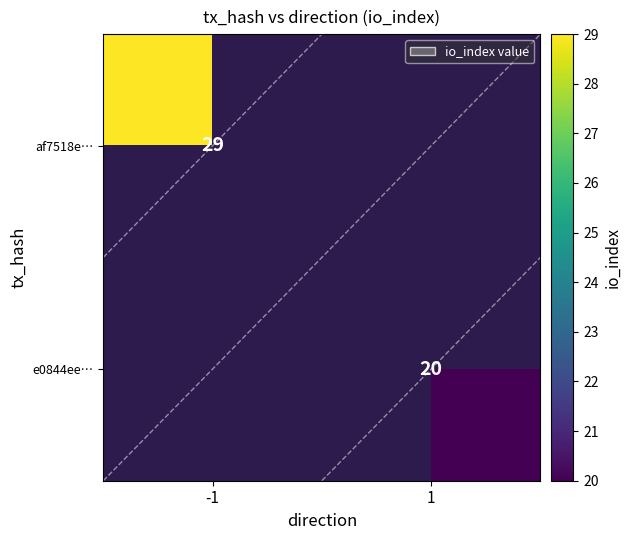

How many data points does each series have?

2